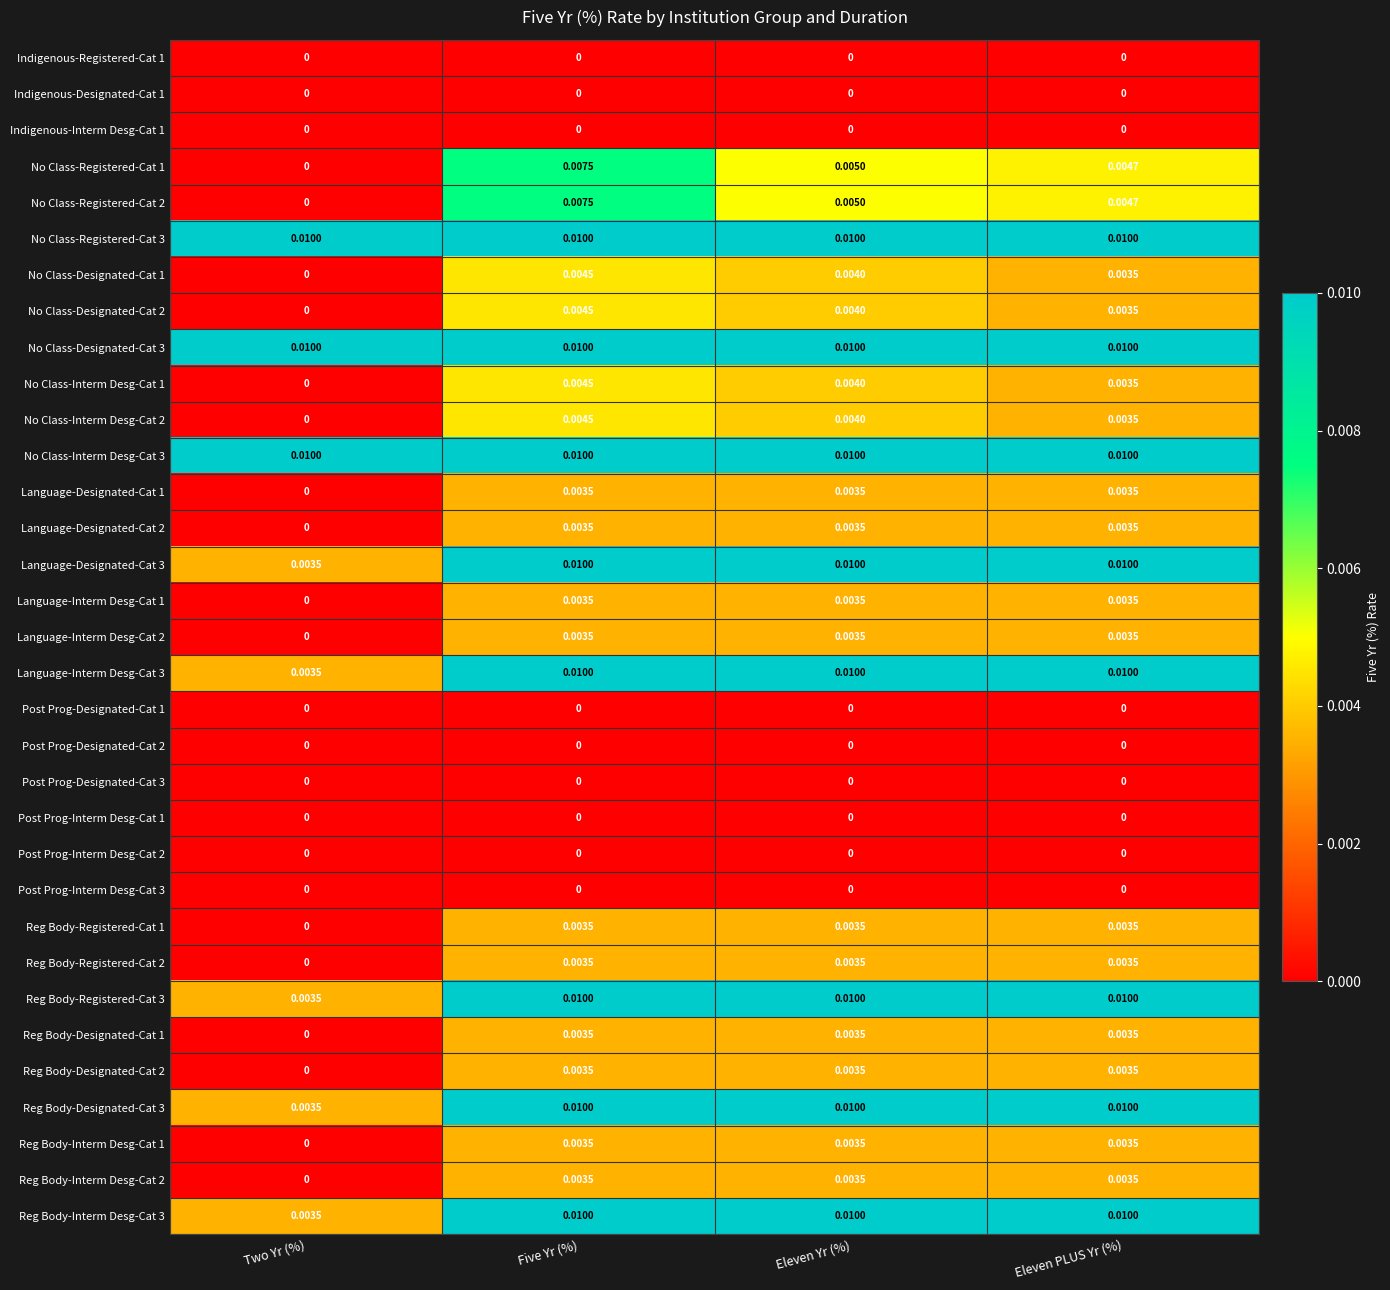

Is the value of No Class-Registered-Cat 2 at Two Yr (%) greater than the value of Language-Designated-Cat 3 at Eleven PLUS Yr (%)?

No